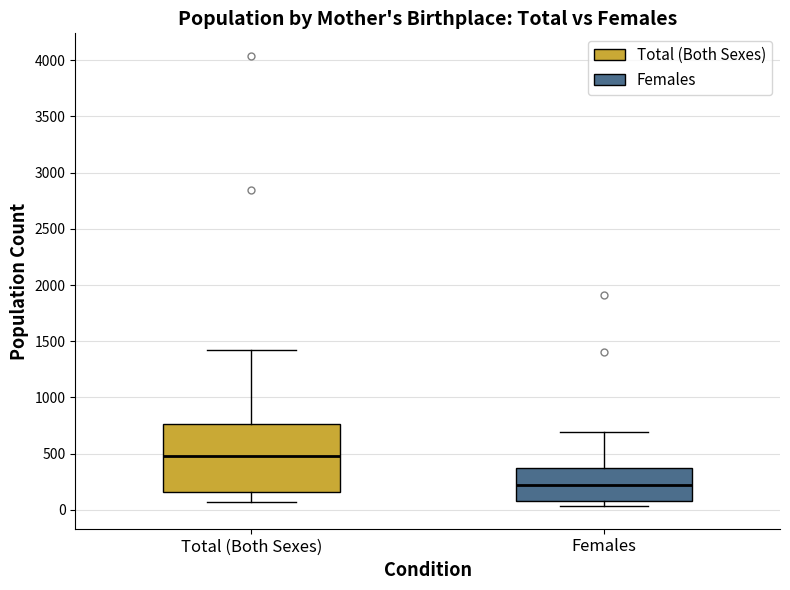

Reading left to right, transcribe this box plot: for each box, give where its median line is, the range the box spans, and where its two whiskers end, as read against the y-axis. The values are not printed on the chart, so give them approximately, as read against the axis.

Total (Both Sexes): median 500, box 150 to 750, whiskers 50 to 1400
Females: median 250, box 100 to 350, whiskers 50 to 700